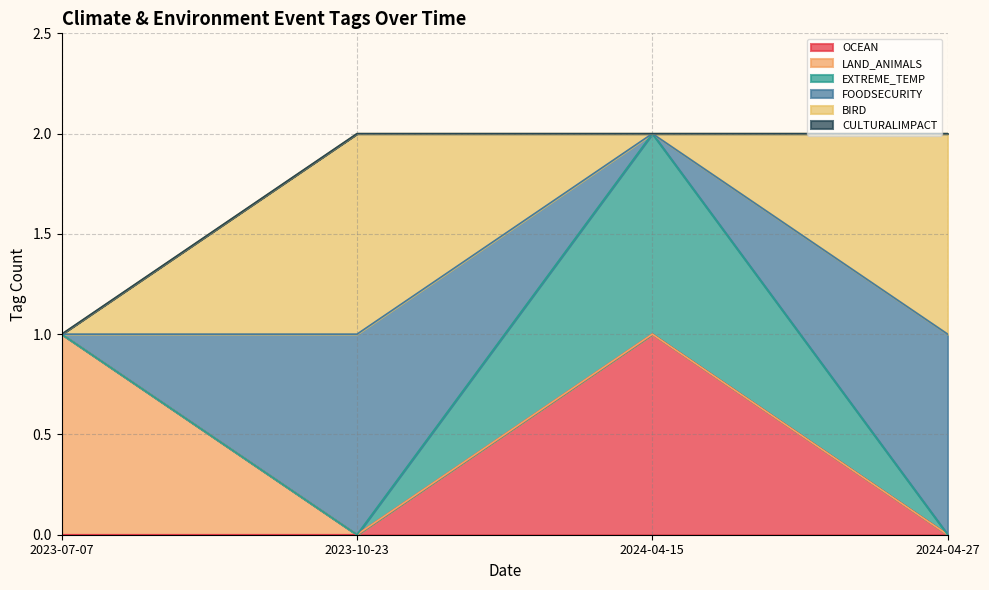

Between 2024-04-15 and 2024-04-27, which series saw the biggest shift?

OCEAN